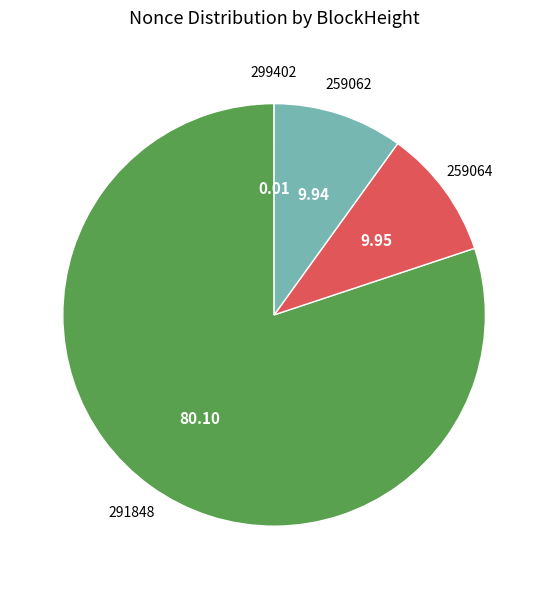

Does any single category account for the majority?

Yes